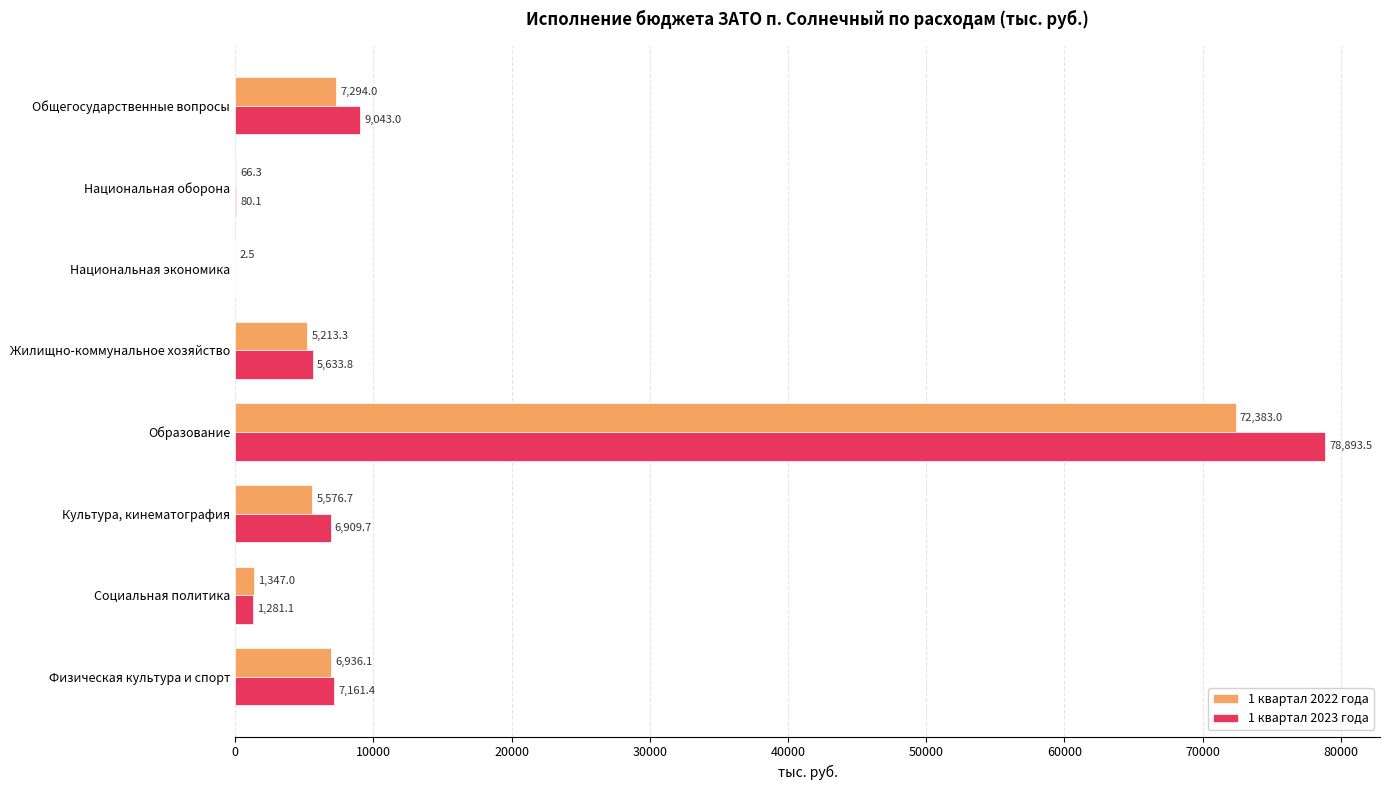

How many categories are shown in the chart?

8